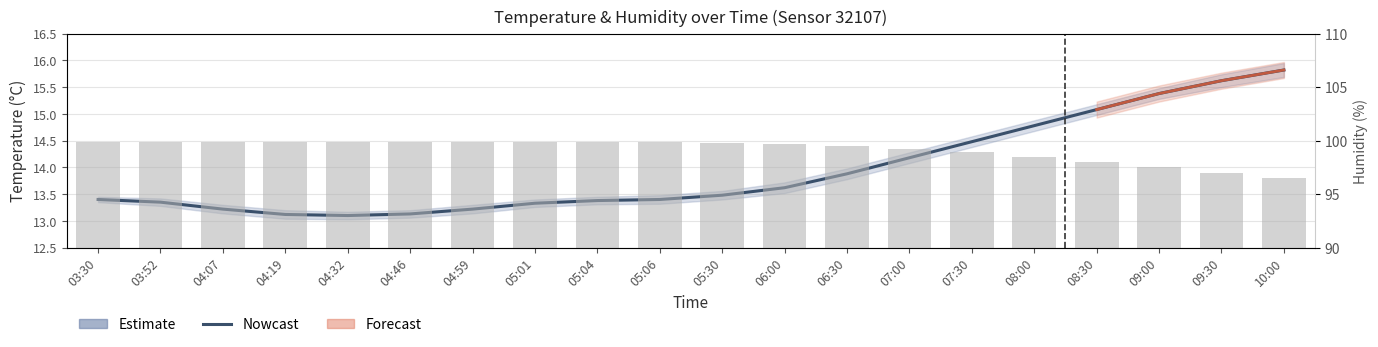

What is the difference between the temperature values at 10:00 and 09:30?

0.2